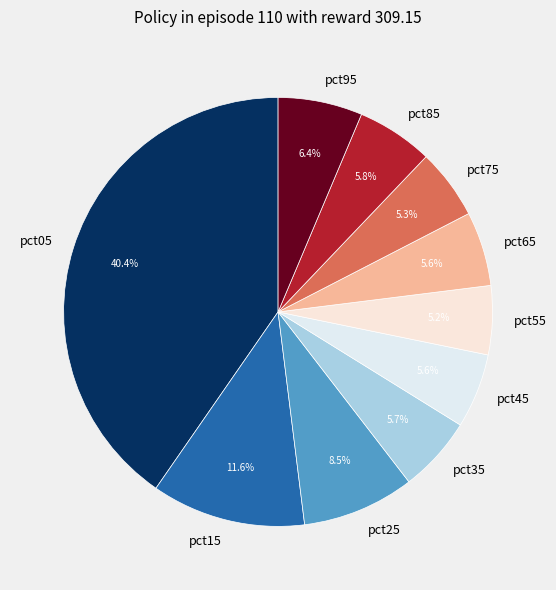

Count the number of slices in the pie.

10